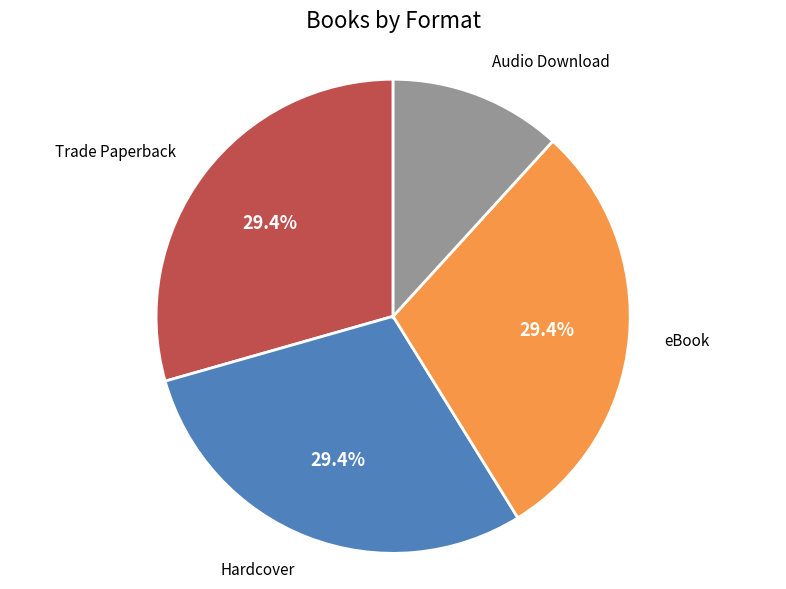

To the nearest percent, what percentage of the pie is Trade Paperback?

29%